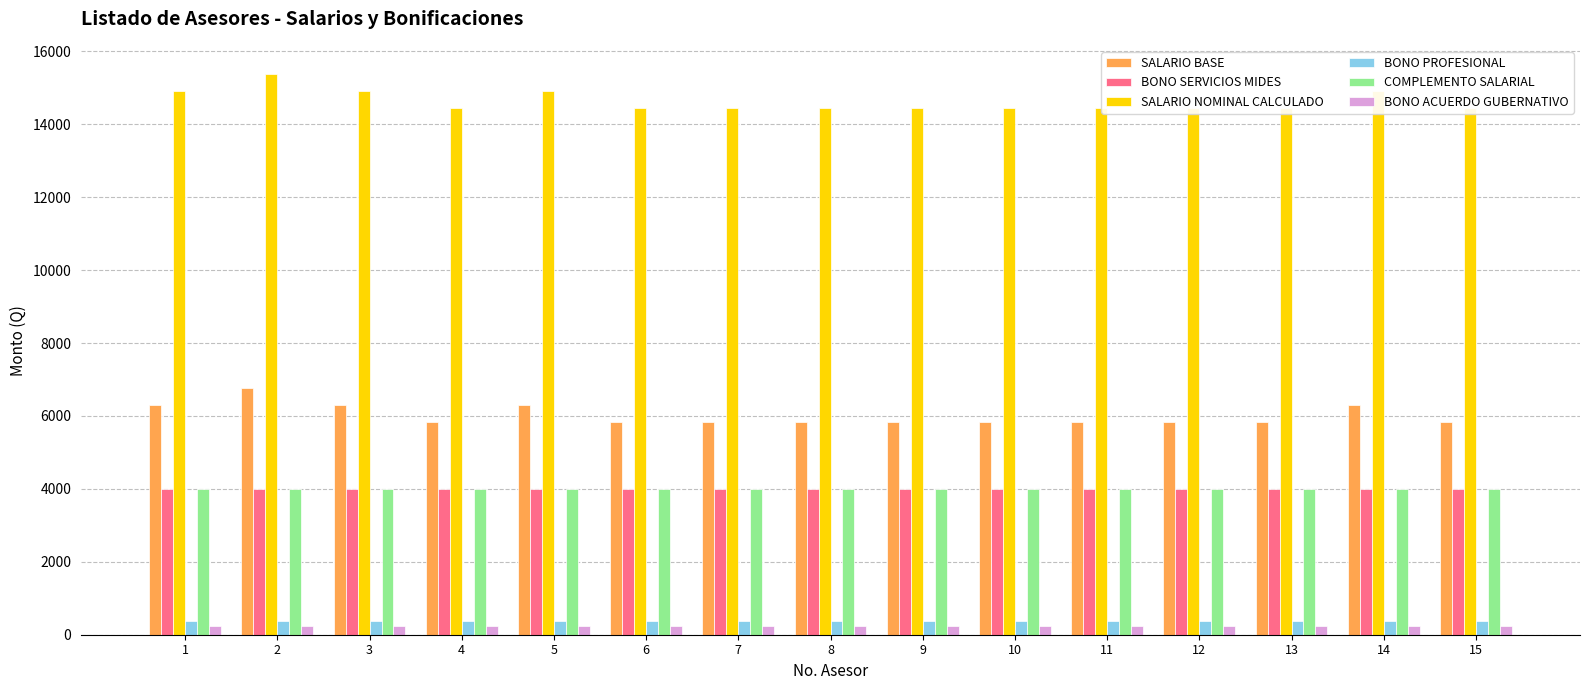

Reading right to left, extract all data points from this chart.

SALARIO BASE: 15=5835	14=6297	13=5835	12=5835	11=5835	10=5835	9=5835	8=5835	7=5835	6=5835	5=6297	4=5835	3=6297	2=6759	1=6297
BONO SERVICIOS MIDES: 15=4000	14=4000	13=4000	12=4000	11=4000	10=4000	9=4000	8=4000	7=4000	6=4000	5=4000	4=4000	3=4000	2=4000	1=4000
SALARIO NOMINAL CALCULADO: 15=14460	14=14922	13=14460	12=14460	11=14460	10=14460	9=14460	8=14460	7=14460	6=14460	5=14922	4=14460	3=14922	2=15384	1=14922
BONO PROFESIONAL: 15=375	14=375	13=375	12=375	11=375	10=375	9=375	8=375	7=375	6=375	5=375	4=375	3=375	2=375	1=375
COMPLEMENTO SALARIAL: 15=4000	14=4000	13=4000	12=4000	11=4000	10=4000	9=4000	8=4000	7=4000	6=4000	5=4000	4=4000	3=4000	2=4000	1=4000
BONO ACUERDO GUBERNATIVO: 15=250	14=250	13=250	12=250	11=250	10=250	9=250	8=250	7=250	6=250	5=250	4=250	3=250	2=250	1=250